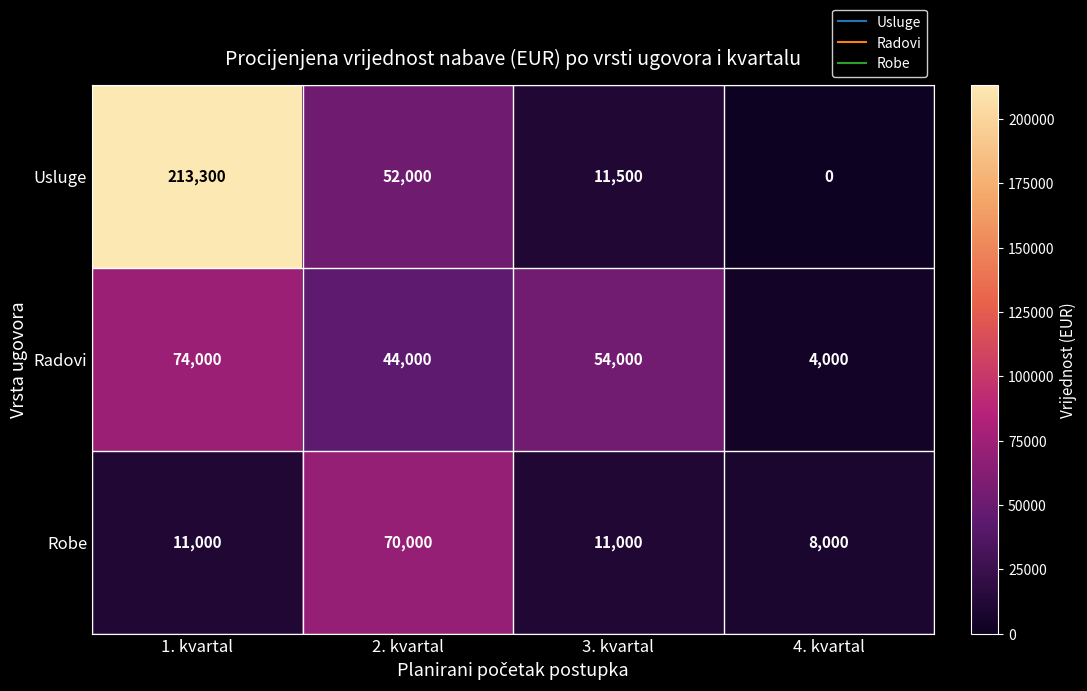

Which category has the lowest value across all series?

4. kvartal